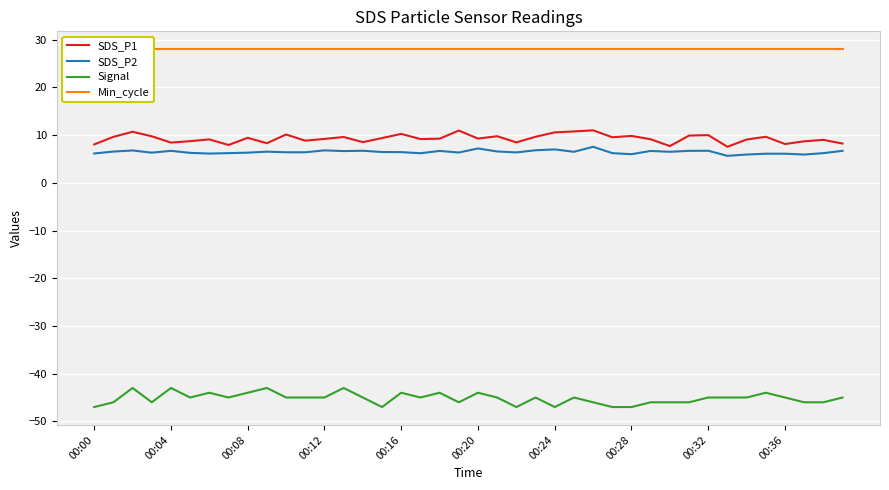

True or false: Signal and Min_cycle intersect in this chart.

False